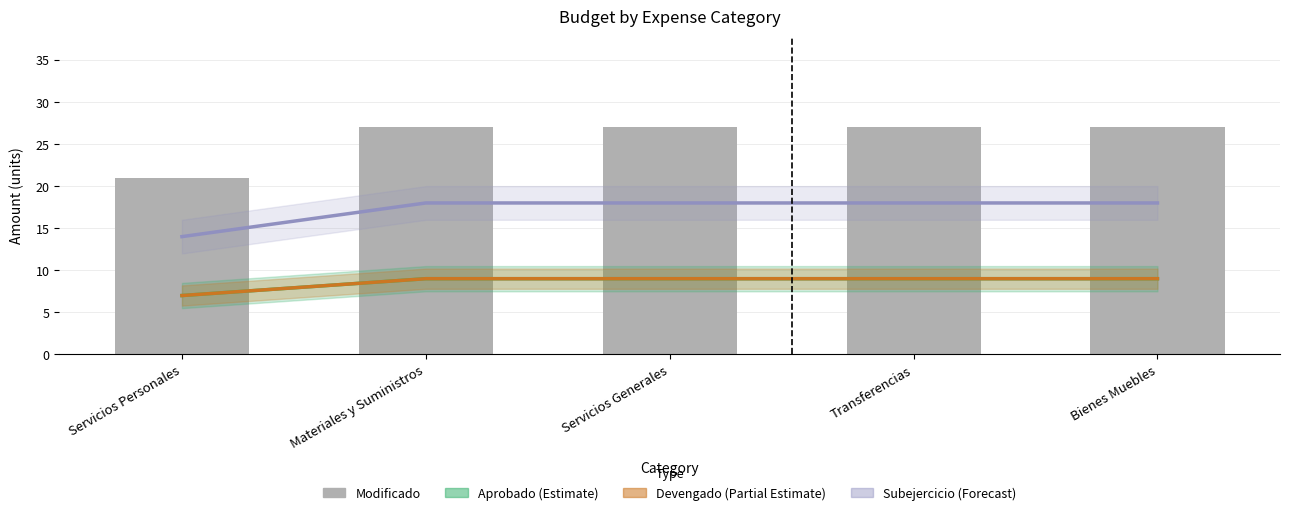

What are all the series names shown in the legend?

APROBADO (Estimate), DEVENGADO (Partial Estimate), SUBEJERCICIO (Forecast), MODIFICADO